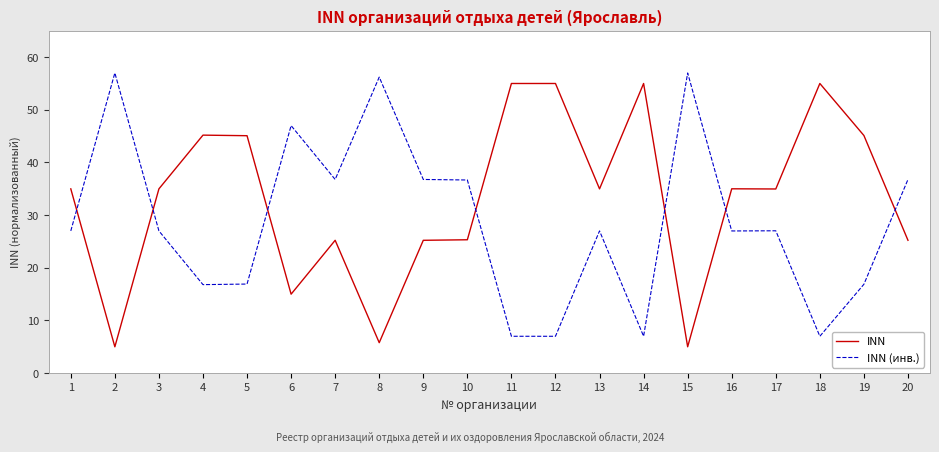

What is the spread (max minus min) of values at 20?

11.5